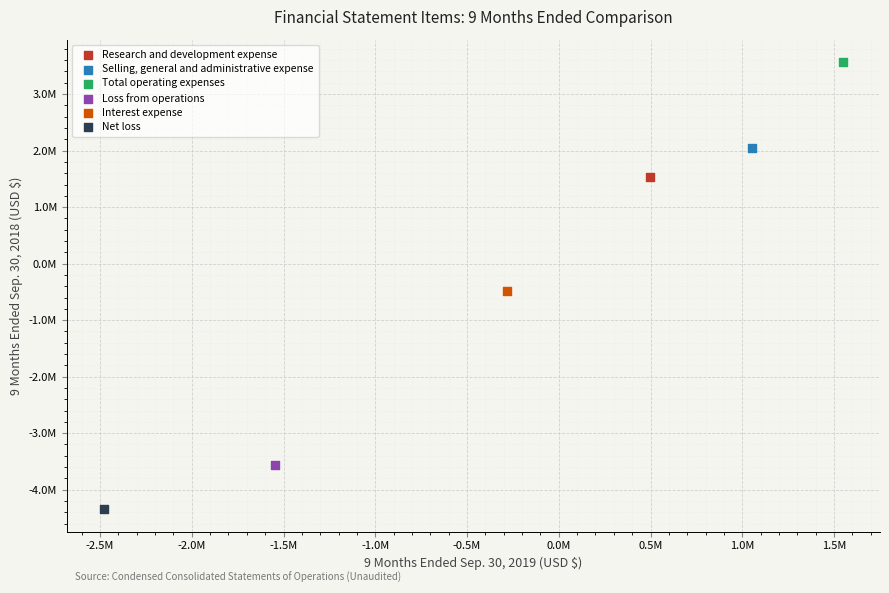

What are all the series names shown in the legend?

Research and development expense, Selling, general and administrative expense, Total operating expenses, Loss from operations, Interest expense, Net loss